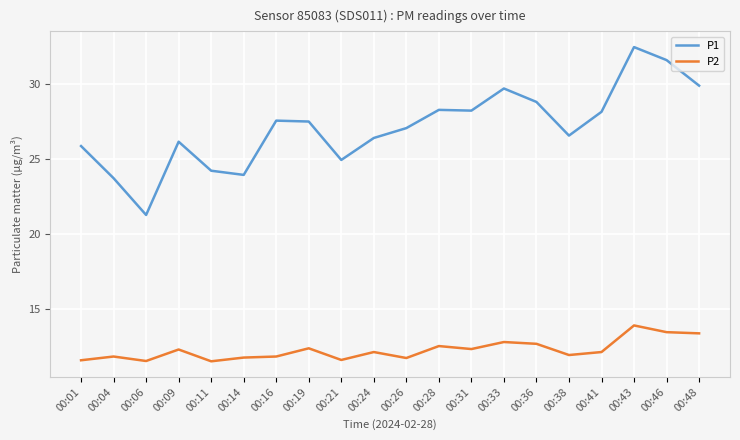

Which series has the widest spread of values?

P1